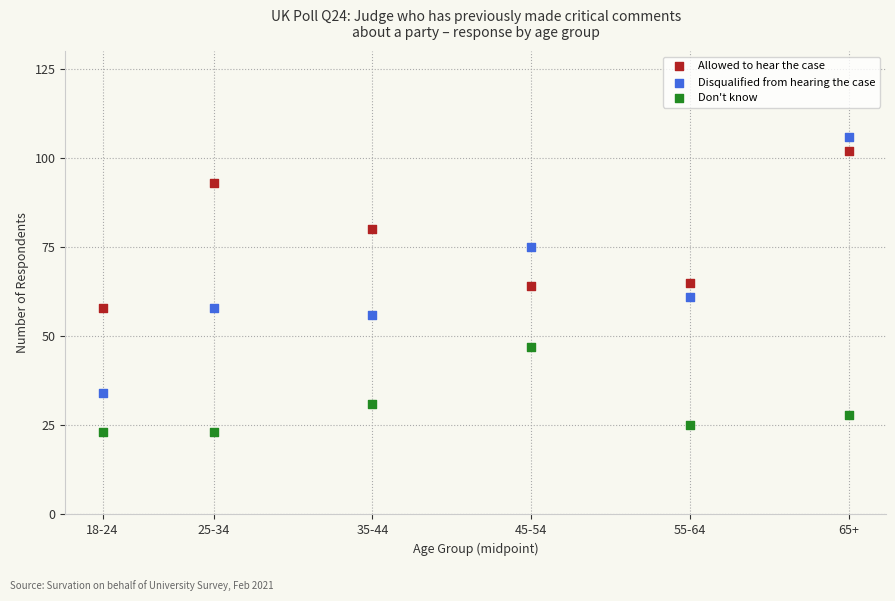

Which series contains the highest Y value?

Disqualified from hearing the case